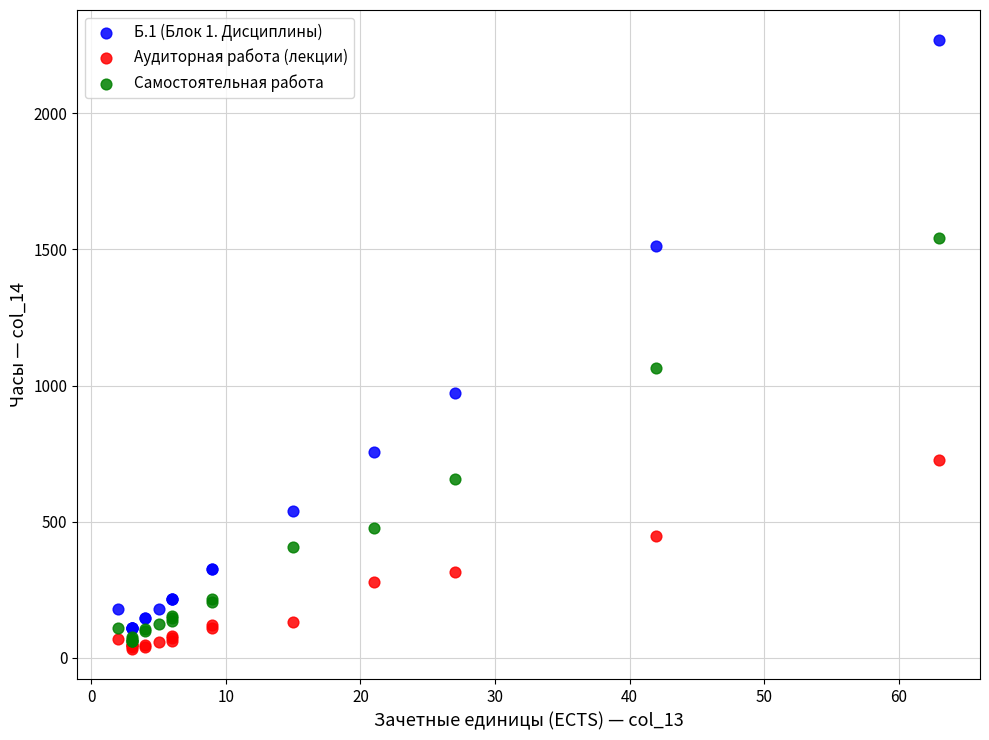

Across all series, what Y value is closest to 1150?

1064